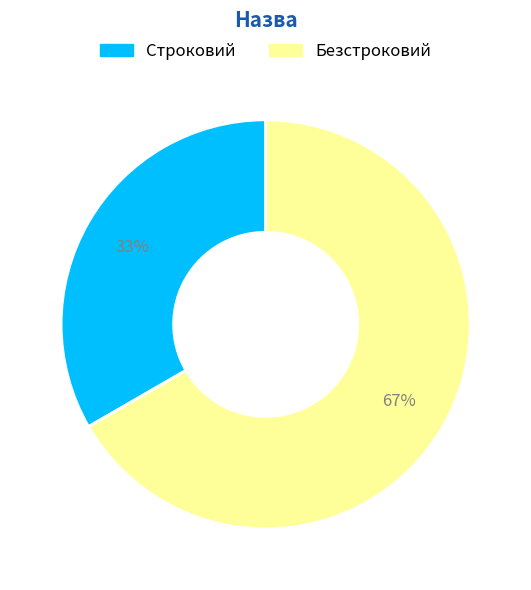

To the nearest percent, what percentage of the pie is Безстроковий?

67%